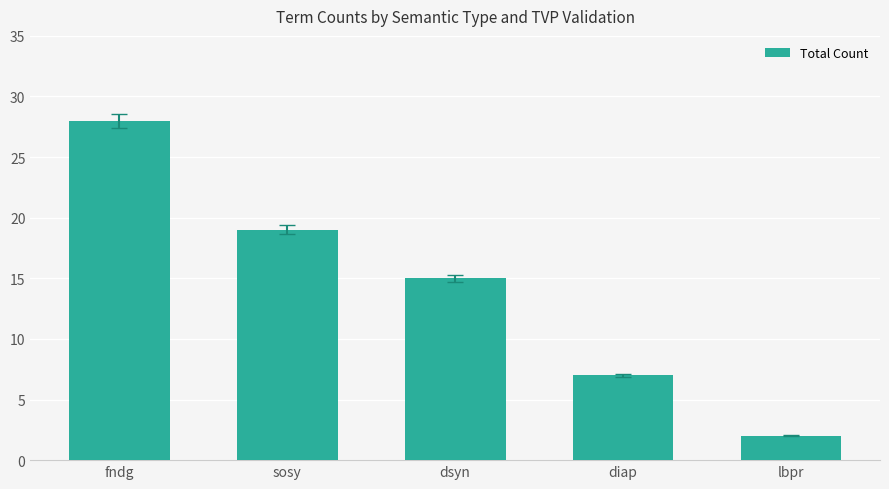

What is the change in value from dsyn to lbpr?

-13